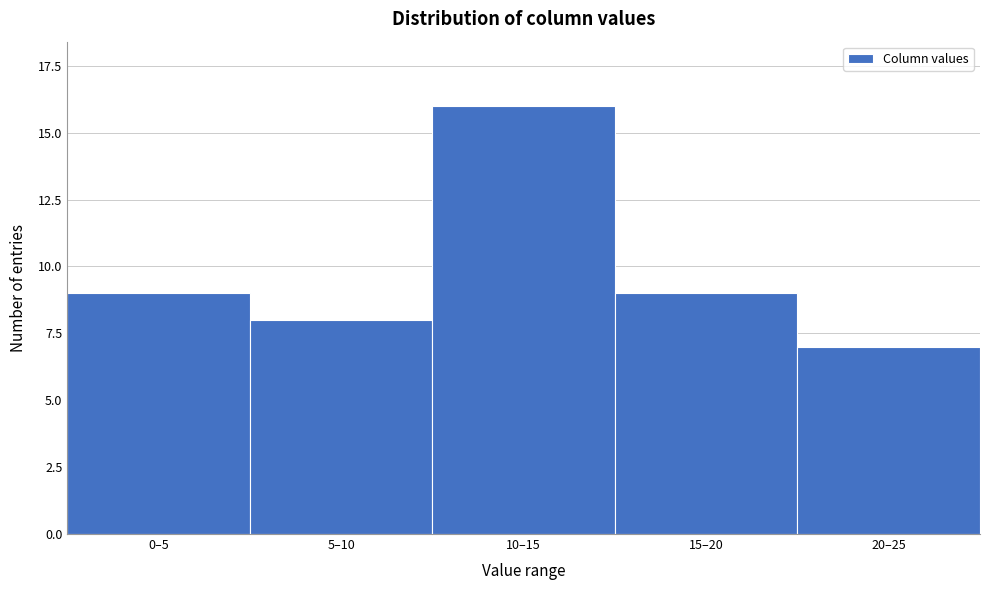

Reading left to right, list all the values displayed in this chart.

0–5=9	5–10=8	10–15=16	15–20=9	20–25=7